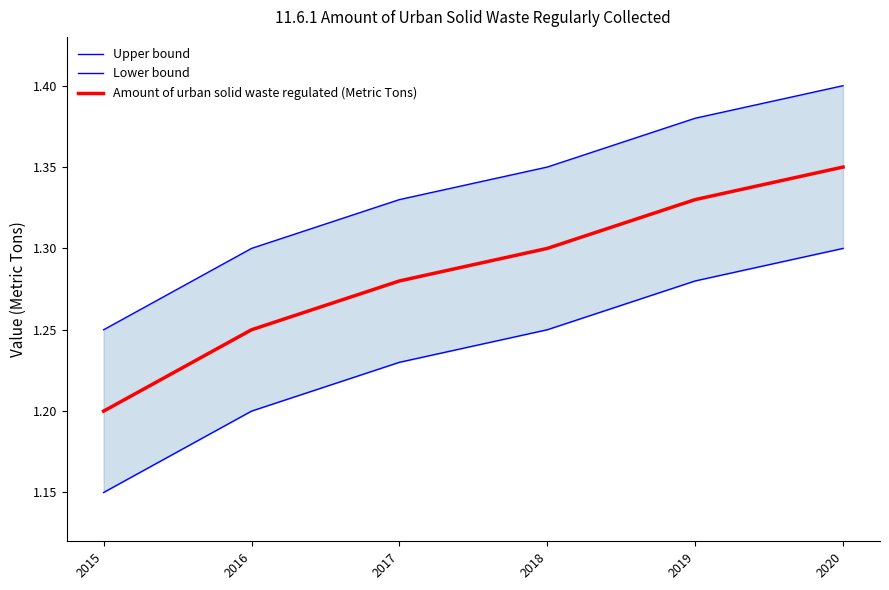

Does the chart have visible grid lines?

No